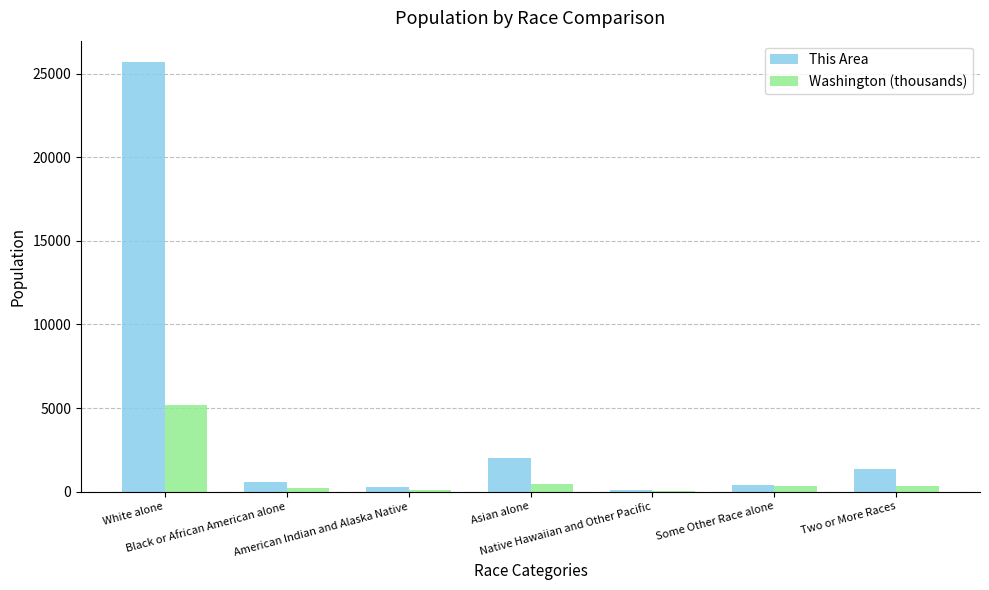

Count the number of categories in the chart.

7